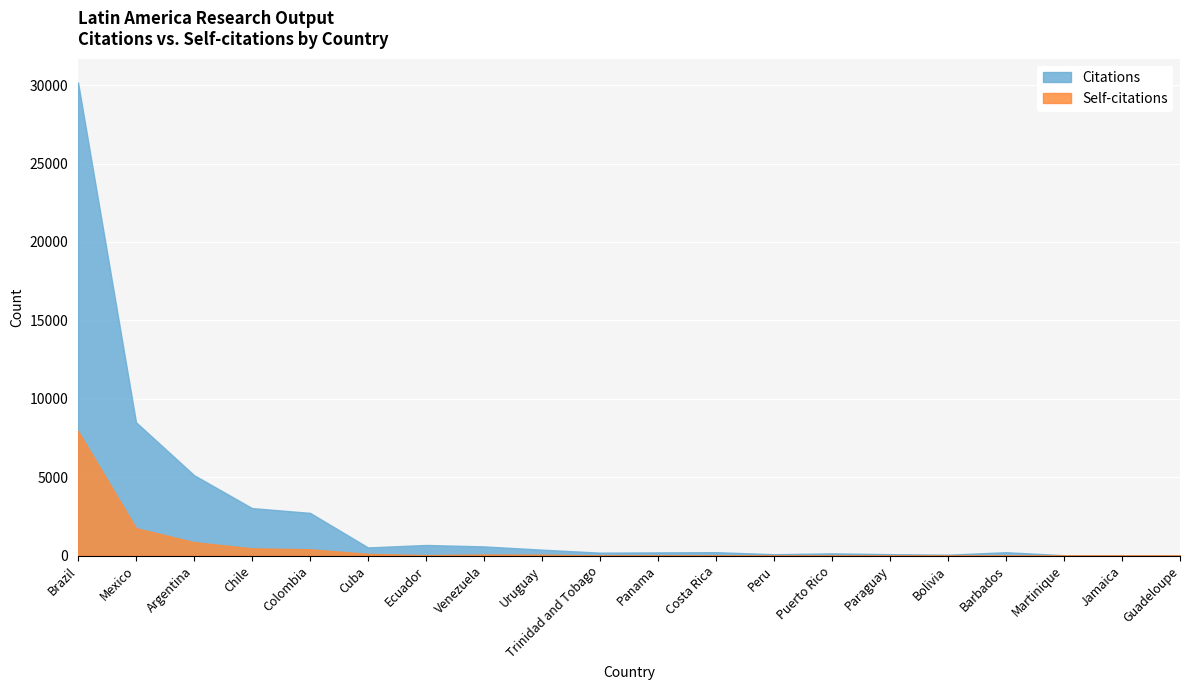

What is the difference between the maximum and minimum values in the Self-citations series?

7948